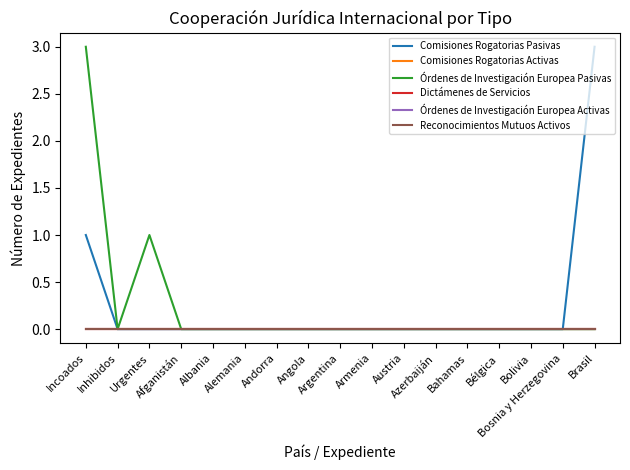

Does the chart display data point markers on the line(s)?

No